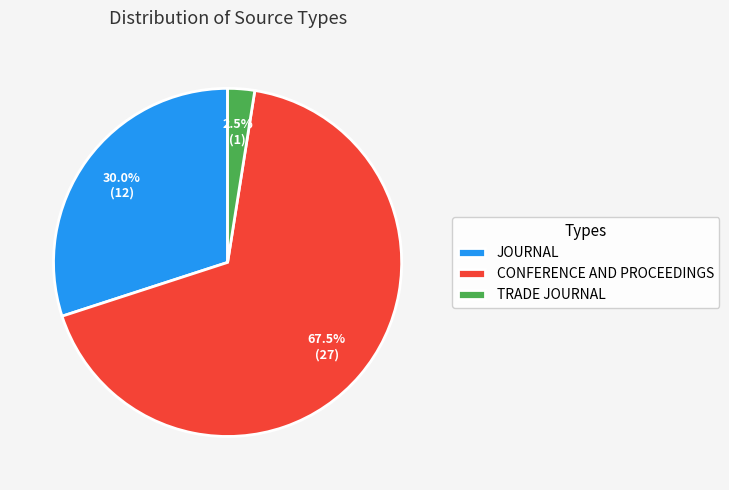

Combined, what portion of the pie is TRADE JOURNAL and CONFERENCE AND PROCEEDINGS?

70.0%